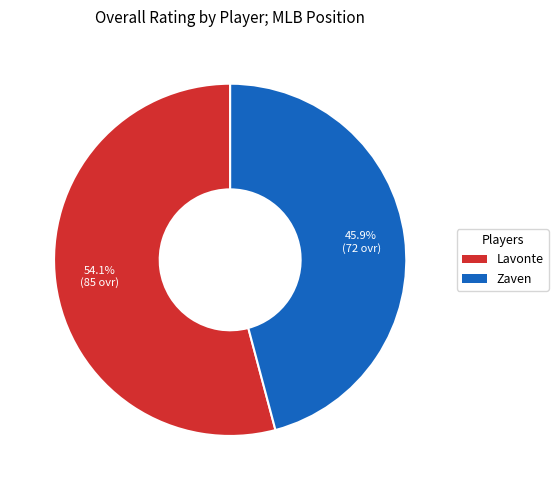

How much of the chart is everything except Lavonte?

45.9%